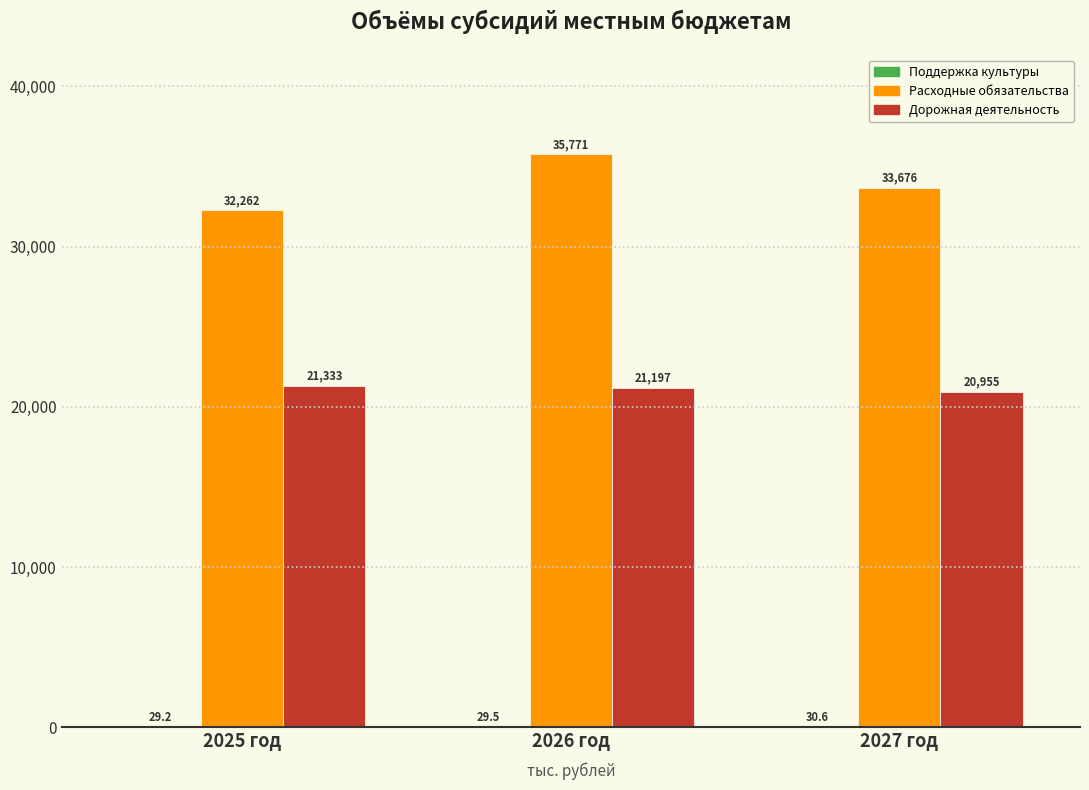

What is the total value across all series at 2027 год?

54661.5